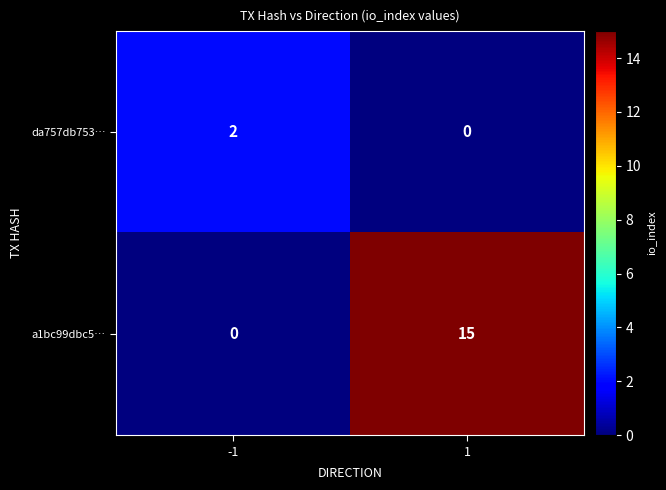

Which series changed the most between -1 and 1?

a1bc99dbc5…